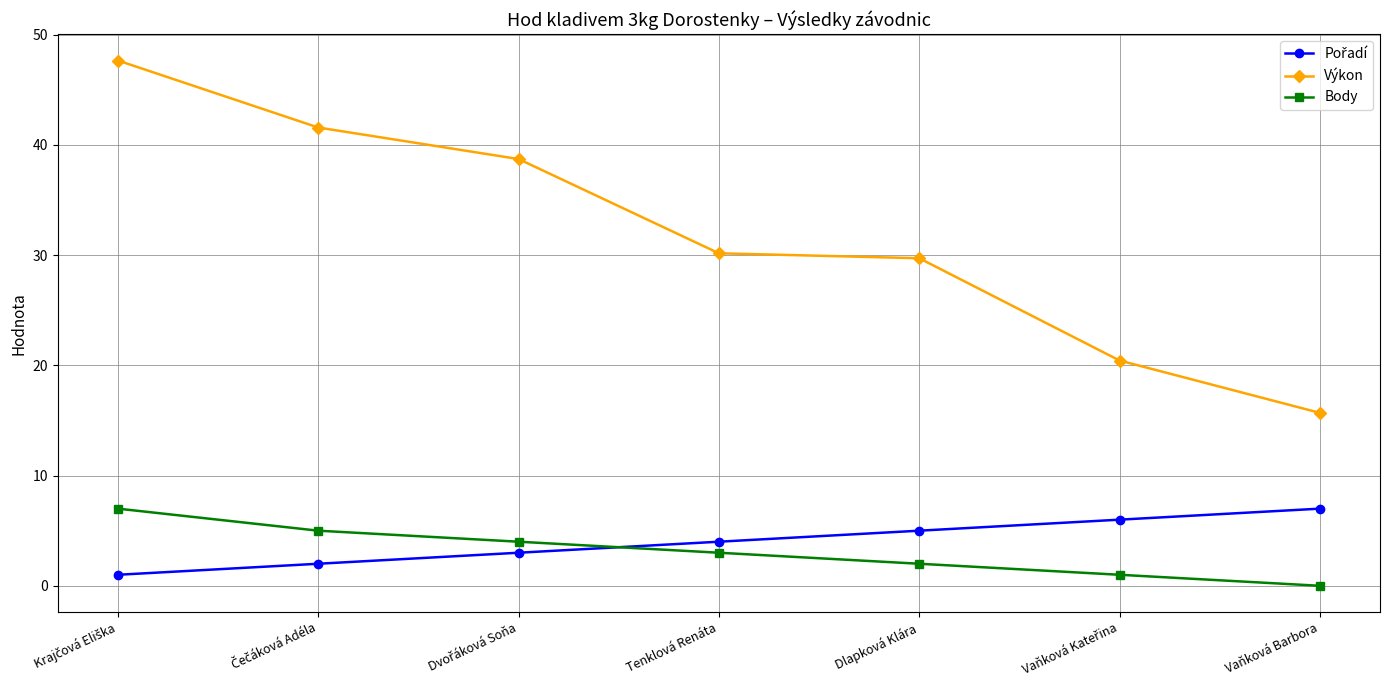

Which series has the widest spread of values?

Výkon